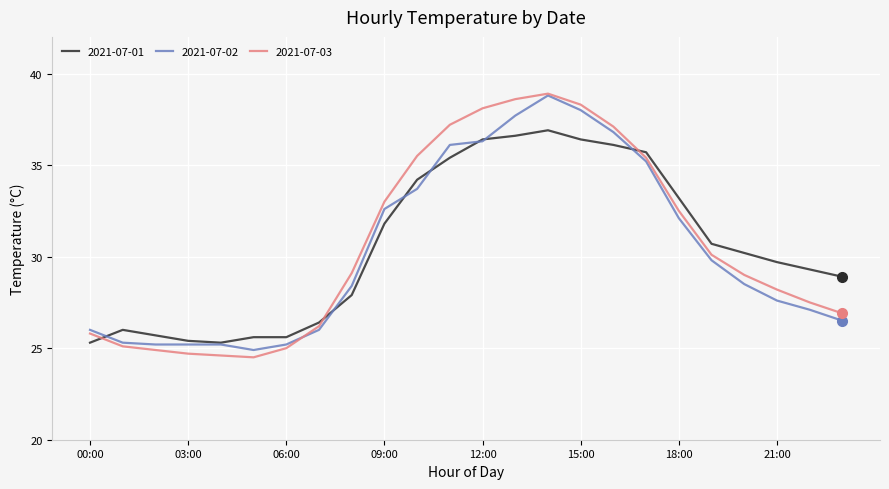

What is the lowest value of the 2021-07-03 series?

24.5